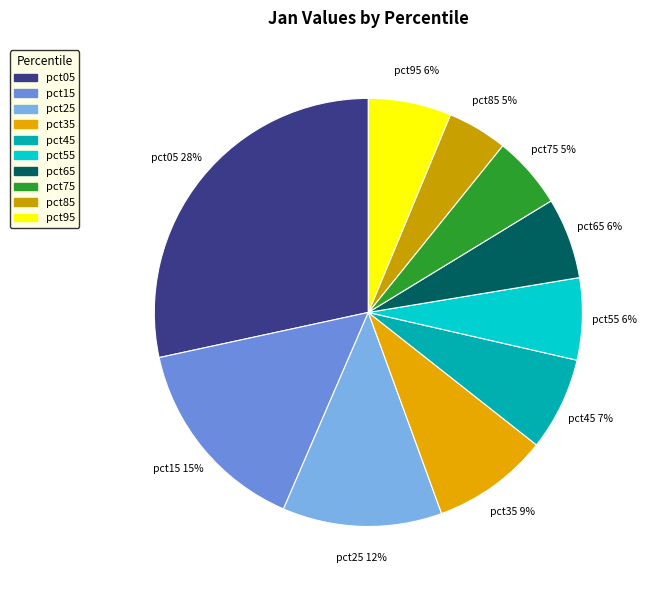

How many slices are in this pie chart?

10